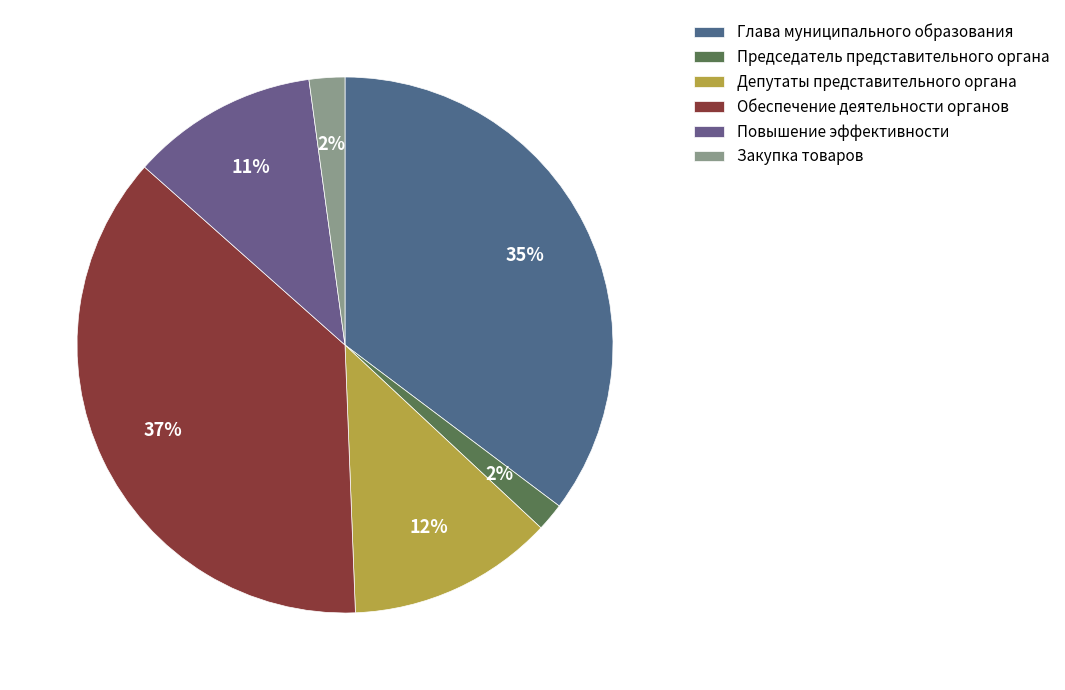

What percentage is NOT represented by Закупка товаров?

97.9%